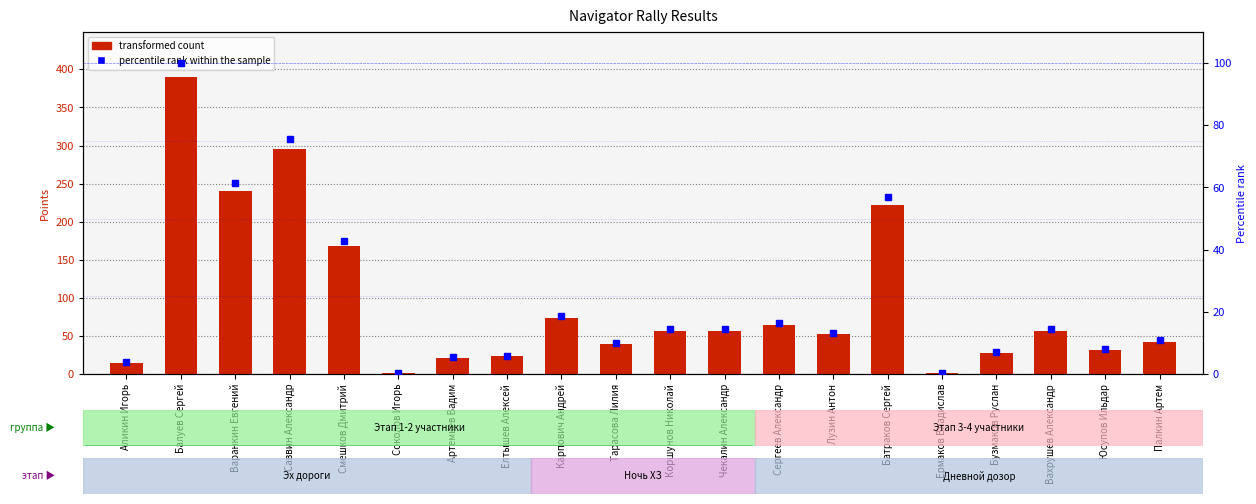

Reading left to right, list all the values displayed in this chart.

transformed count: 15.0	390.5	240.0	295.5	167.5	1.5	21.0	23.0	73.0	39.0	57.0	56.0	64.0	52.0	222.0	1.0	28.0	57.0	31.0	42.0
percentile rank within the sample: 3.8	100.0	61.5	75.6	42.9	0.4	5.4	5.9	18.7	10.0	14.6	14.4	16.4	13.3	56.9	0.3	7.2	14.6	7.9	10.8